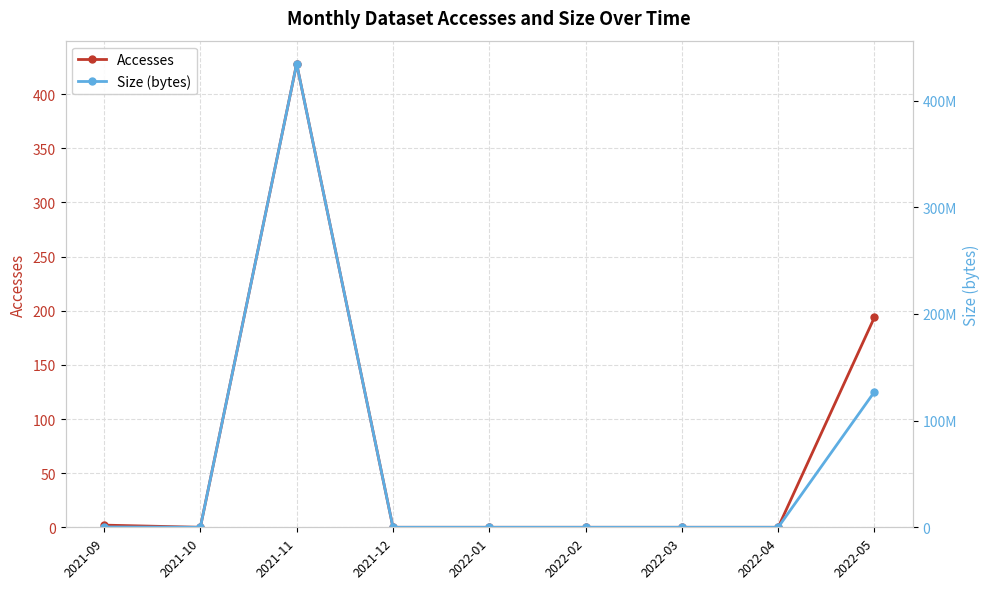

Is it true that Size (bytes) equals -299054952 at 2021-12?

False